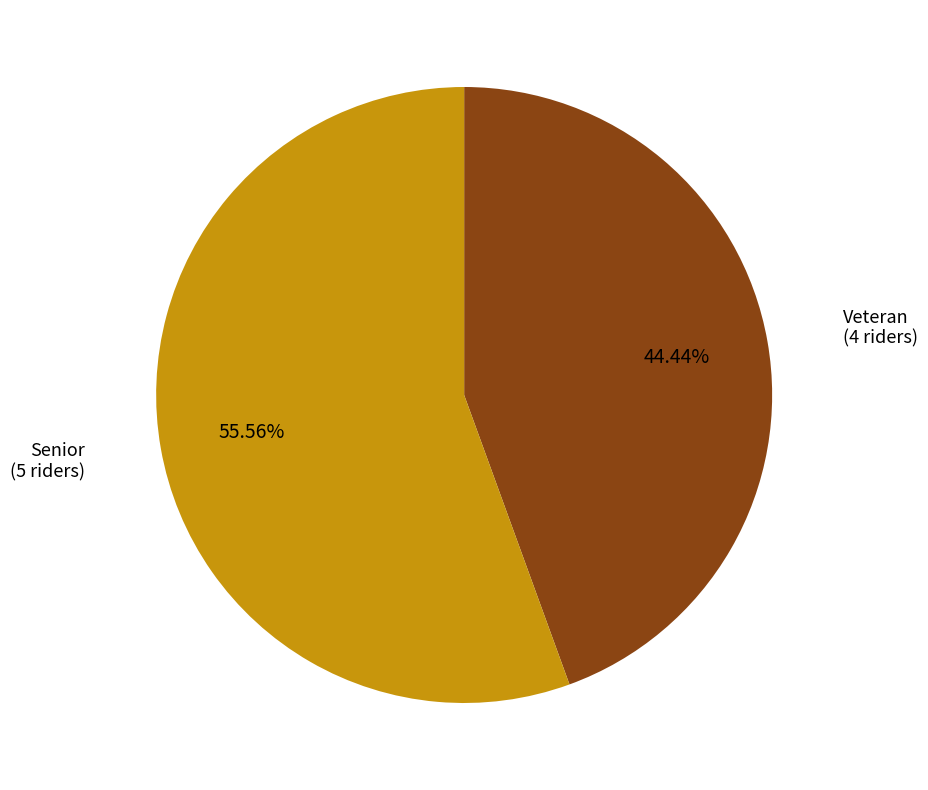

Rank the categories by value from highest to lowest.

Senior, Veteran